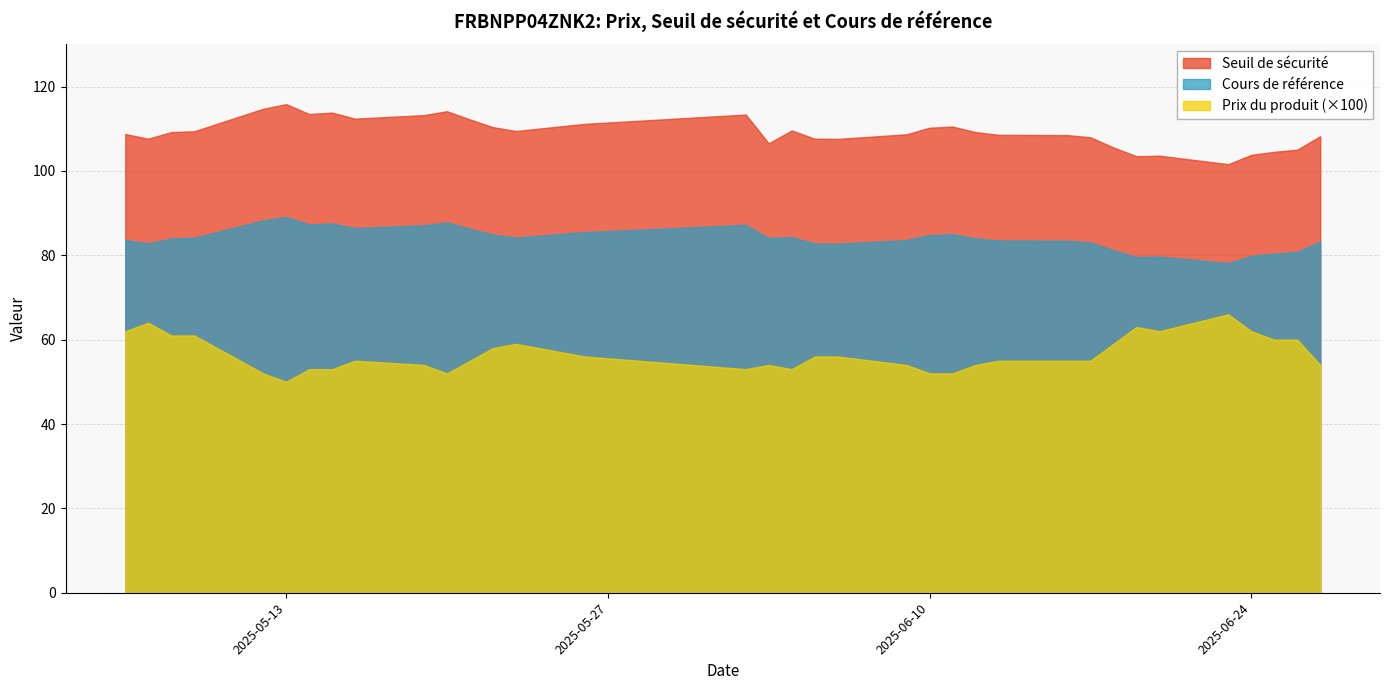

True or false: Cours de référence has more than 1 interior local peaks.

True